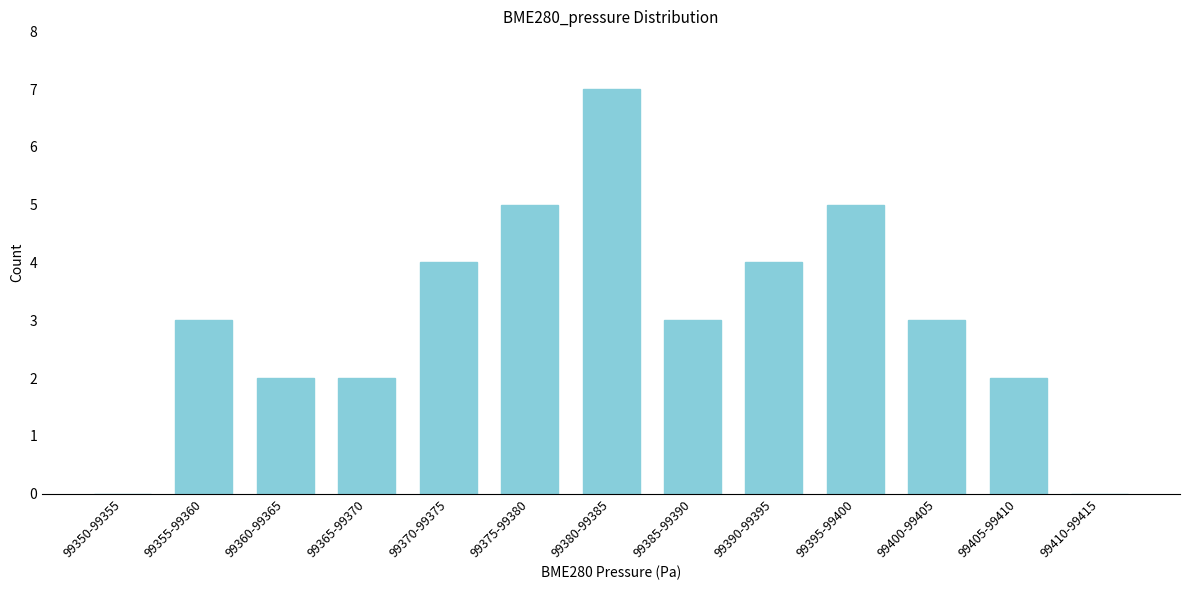

Reading right to left, extract all data points from this chart.

99410-99415=0	99405-99410=2	99400-99405=3	99395-99400=5	99390-99395=4	99385-99390=3	99380-99385=7	99375-99380=5	99370-99375=4	99365-99370=2	99360-99365=2	99355-99360=3	99350-99355=0